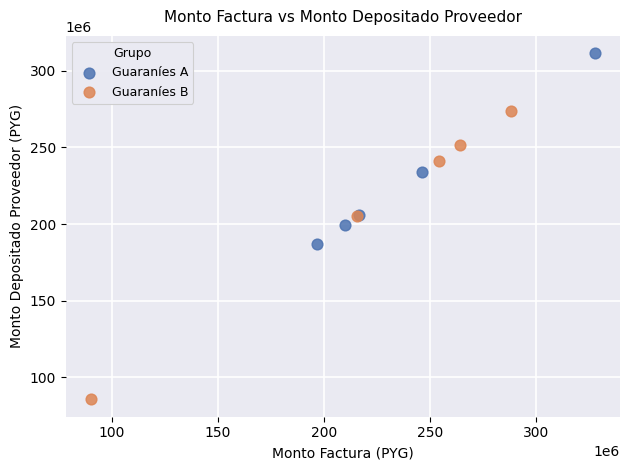

Which series contains the lowest Y value?

Guaraníes B